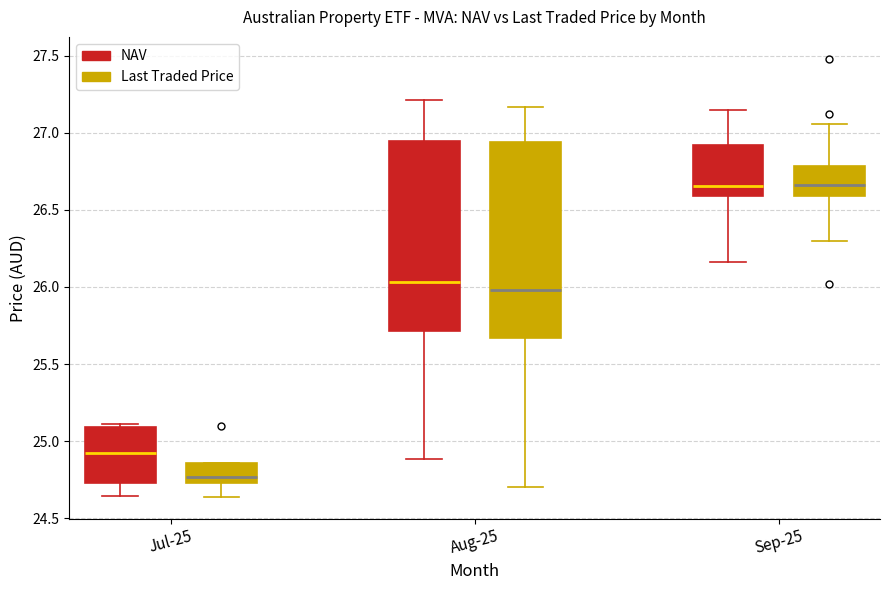

Where is the upper edge of the box for Sep-25 (NAV) on the y-axis? The values are not printed on the chart, so give them approximately, as read against the axis.

26.90